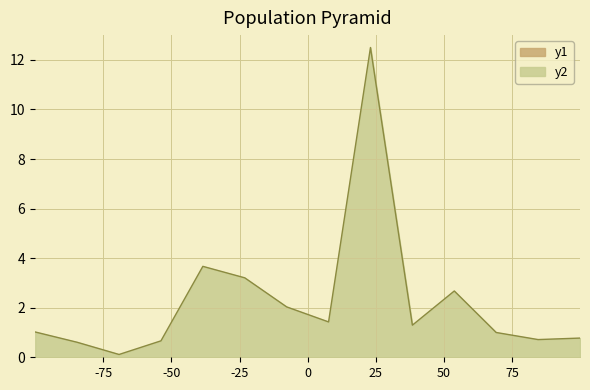

Is it true that y1 equals -5.1 at 2022-08?

False